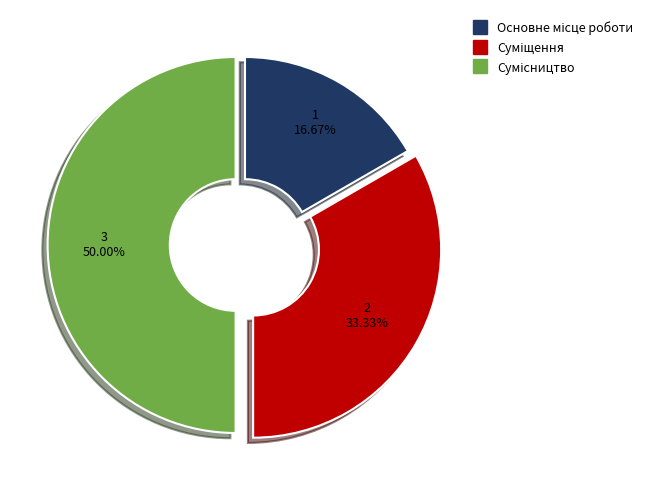

Count the number of slices in the pie.

3